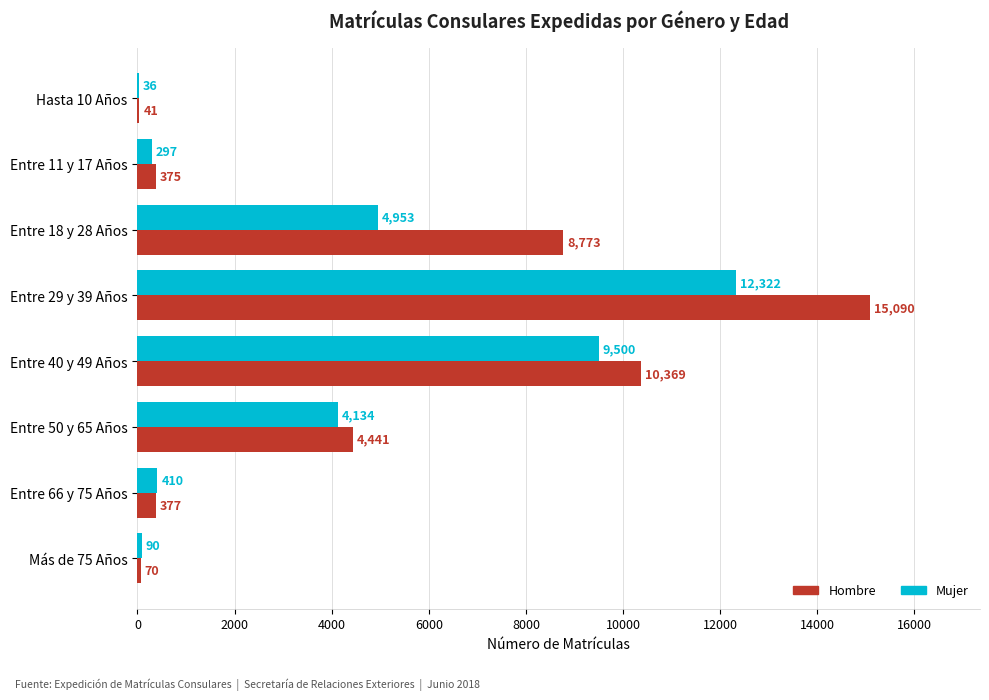

The Hombre series shows 1277 at Entre 50 y 65 Años. True or false?

False